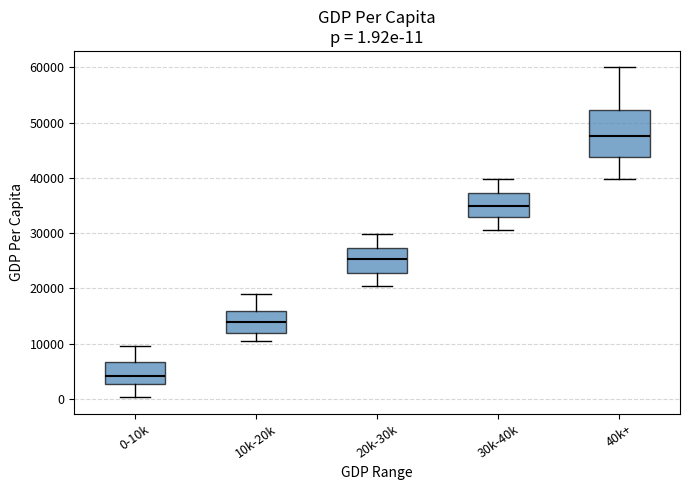

Which box's median line is the lowest?

0-10k